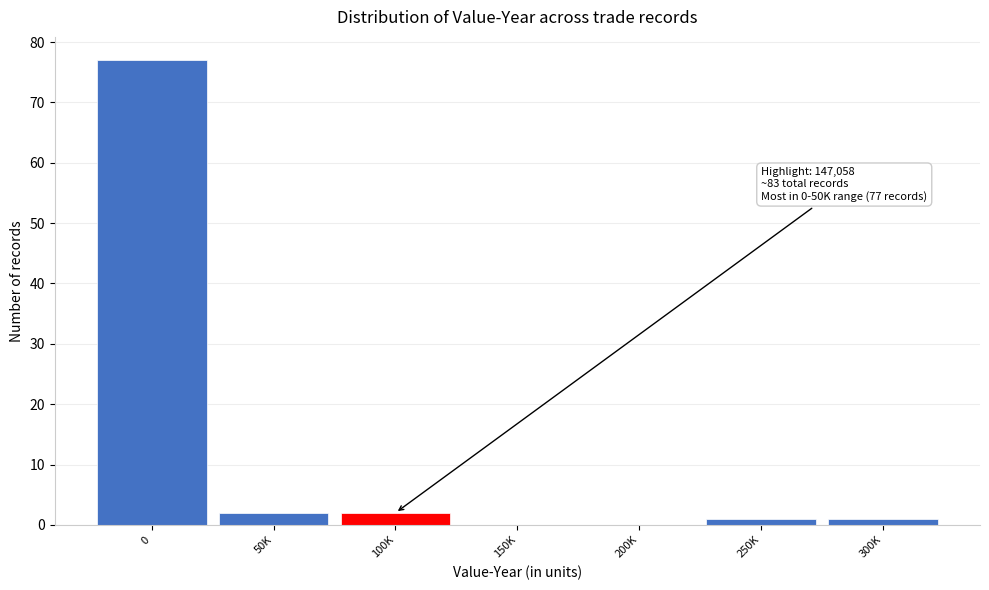

Reading right to left, list all the values displayed in this chart.

300K=1	250K=1	200K=0	150K=0	100K=2	50K=2	0=77